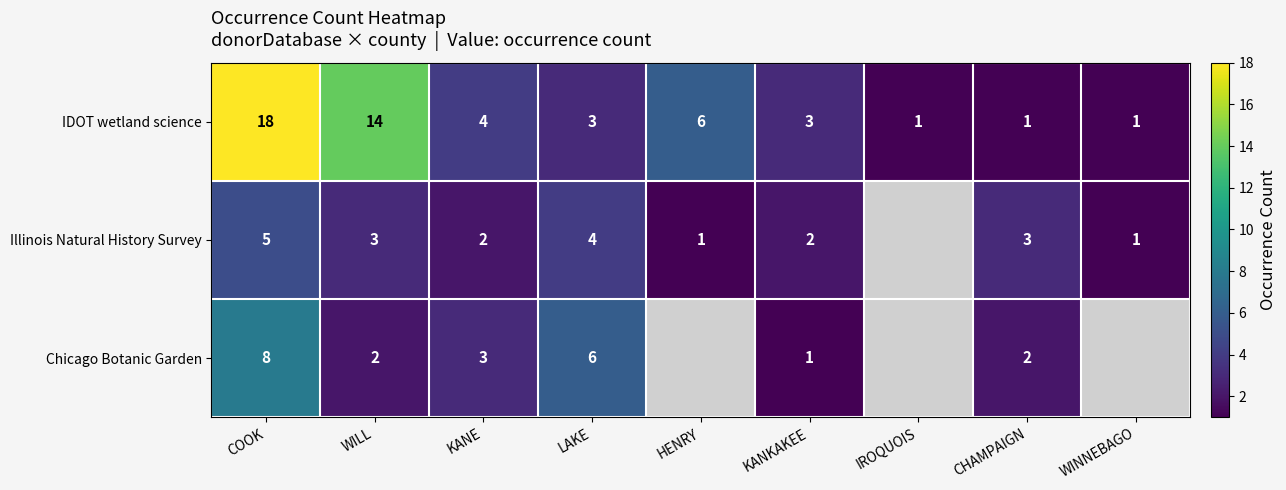

At WILL, list the series in order from largest to smallest.

IDOT wetland science, Illinois Natural History Survey, Chicago Botanic Garden